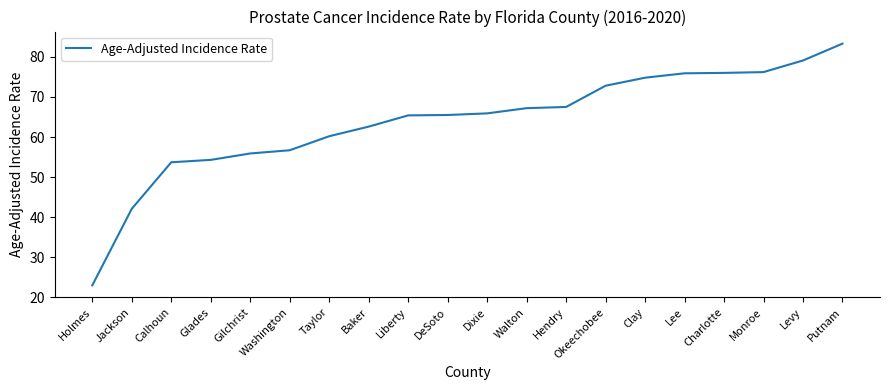

How many series are shown in this chart?

1